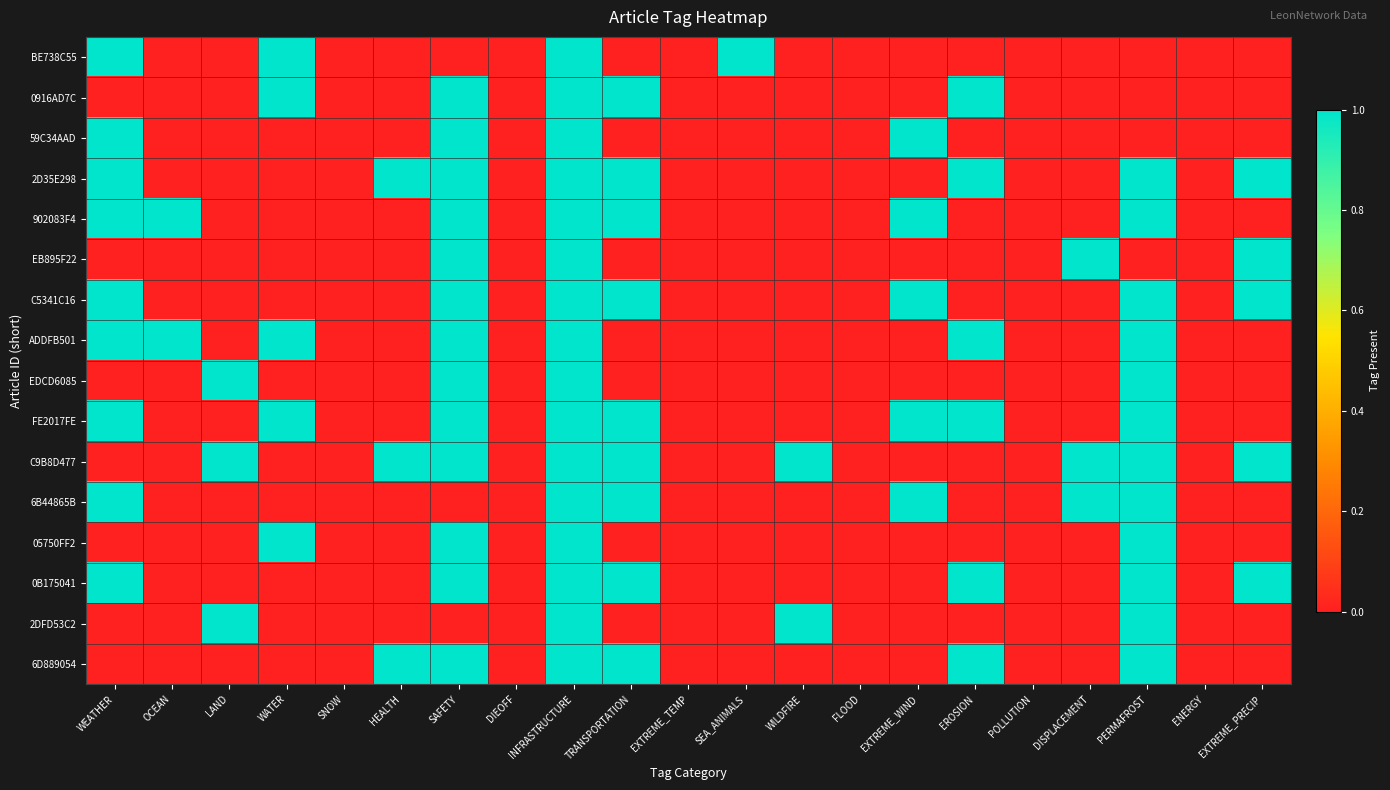

Which label corresponds to the smallest value in the chart?

OCEAN